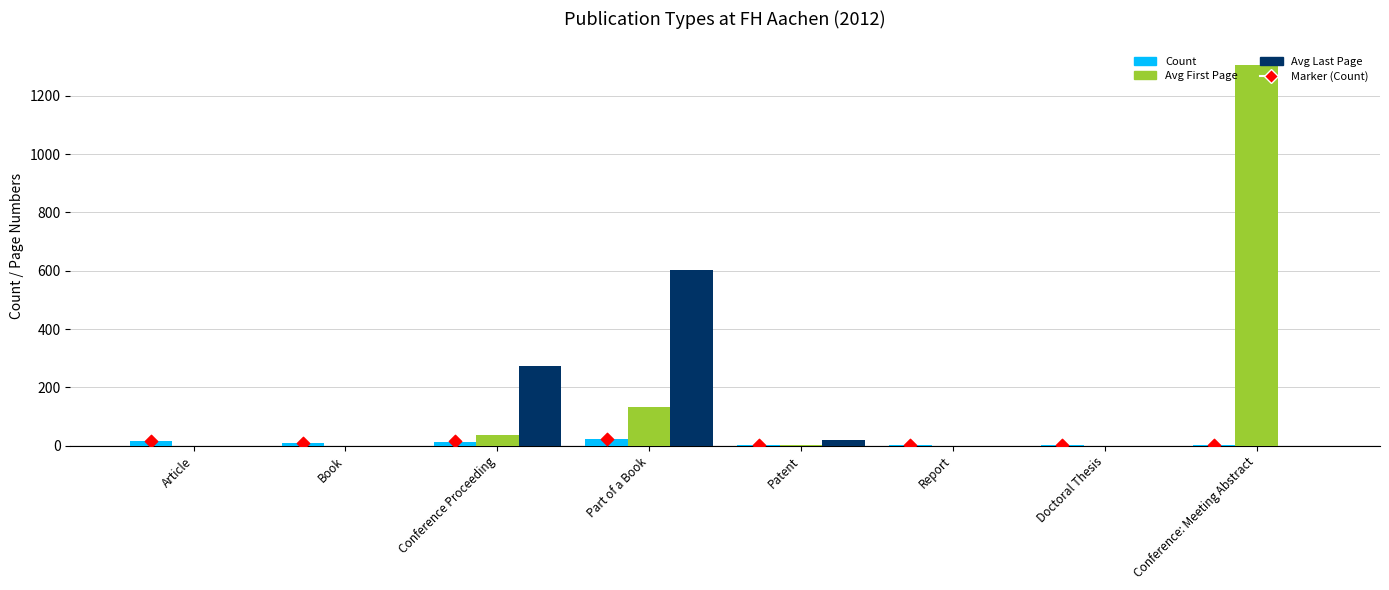

What are all the series names shown in the legend?

Count, Avg First Page, Avg Last Page